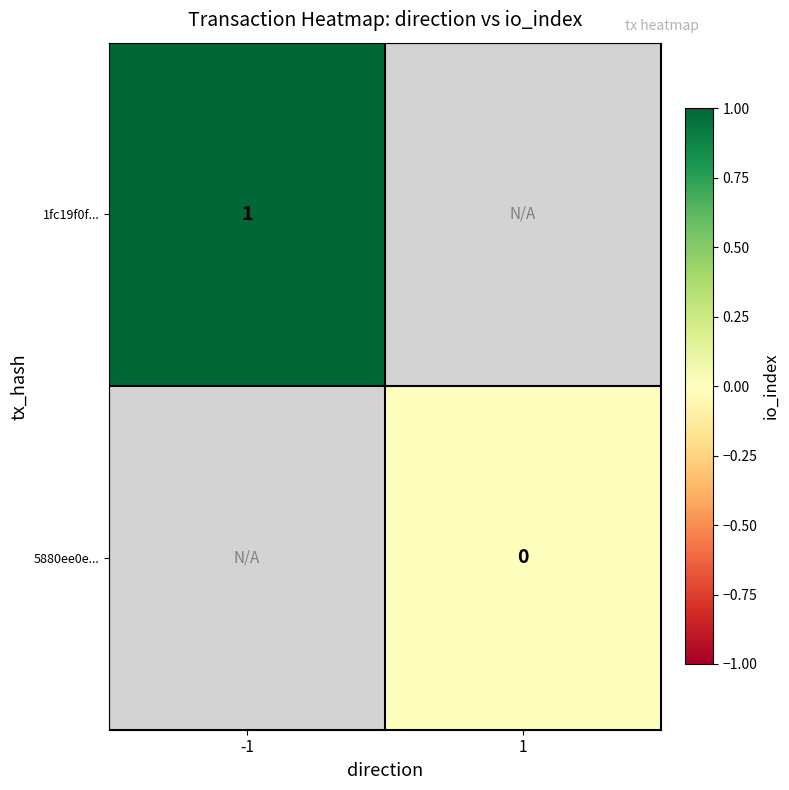

Is it true that 1fc19f0f... equals 1.7 at -1?

False